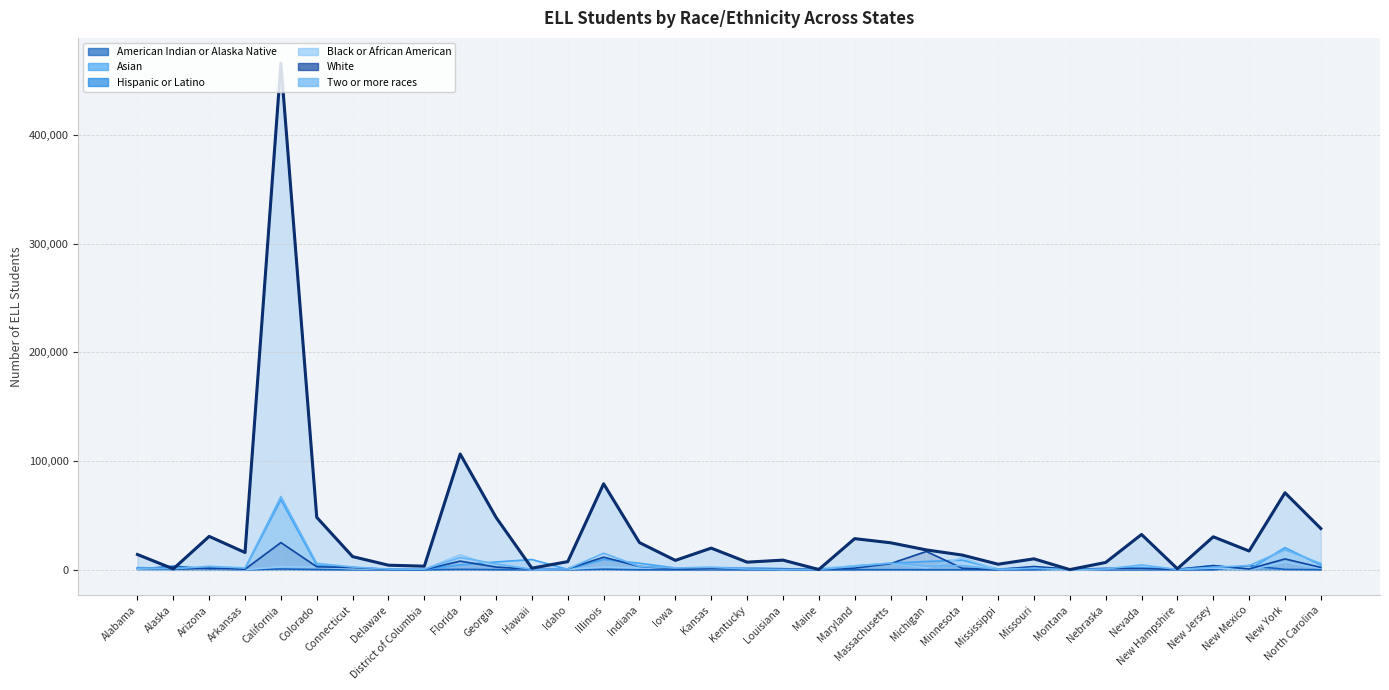

Reading left to right, transcribe all the data shown in this chart.

American Indian or Alaska Native: Alabama=519	Alaska=3374	Arizona=801	Arkansas=73	California=767	Colorado=255	Connecticut=36	Delaware=12	District of Columbia=27	Florida=433	Georgia=181	Hawaii=13	Idaho=50	Illinois=537	Indiana=46	Iowa=39	Kansas=78	Kentucky=15	Louisiana=30	Maine=21	Maryland=82	Massachusetts=116	Michigan=72	Minnesota=49	Mississippi=29	Missouri=38	Montana=934	Nebraska=36	Nevada=86	New Hampshire=5	New Jersey=33	New Mexico=3934	New York=399	North Carolina=95
Asian: Alabama=2033	Alaska=1346	Arizona=1544	Arkansas=1305	California=64517	Colorado=4248	Connecticut=1620	Delaware=612	District of Columbia=173	Florida=4613	Georgia=7239	Hawaii=9474	Idaho=456	Illinois=9626	Indiana=6075	Iowa=1705	Kansas=2066	Kentucky=1704	Louisiana=1051	Maine=358	Maryland=3698	Massachusetts=6013	Michigan=7692	Minnesota=8943	Mississippi=745	Missouri=2616	Montana=66	Nebraska=1302	Nevada=2188	New Hampshire=569	New Jersey=3974	New Mexico=366	New York=20430	North Carolina=4402
Hispanic or Latino: Alabama=14101	Alaska=859	Arizona=30756	Arkansas=15924	California=466118	Colorado=48290	Connecticut=12154	Delaware=4249	District of Columbia=3343	Florida=106543	Georgia=48232	Hawaii=1496	Idaho=7536	Illinois=79143	Indiana=25026	Iowa=8677	Kansas=19973	Kentucky=7062	Louisiana=8921	Maine=263	Maryland=28681	Massachusetts=24888	Michigan=18313	Minnesota=13578	Mississippi=5149	Missouri=10100	Montana=203	Nebraska=6773	Nevada=32529	New Hampshire=966	New Jersey=30386	New Mexico=17309	New York=70887	North Carolina=37990
Black or African American: Alabama=360	Alaska=172	Arizona=1419	Arkansas=121	California=2849	Colorado=2585	Connecticut=878	Delaware=516	District of Columbia=594	Florida=13831	Georgia=2956	Hawaii=70	Idaho=395	Illinois=2540	Indiana=1815	Iowa=1980	Kansas=711	Kentucky=1704	Louisiana=322	Maine=1535	Maryland=3410	Massachusetts=6059	Michigan=1857	Minnesota=11049	Mississippi=190	Missouri=2193	Montana=23	Nebraska=764	Nevada=591	New Hampshire=345	New Jersey=1635	New Mexico=189	New York=6996	North Carolina=1584
White: Alabama=1417	Alaska=449	Arizona=1546	Arkansas=556	California=25068	Colorado=2799	Connecticut=2093	Delaware=433	District of Columbia=205	Florida=7998	Georgia=2556	Hawaii=476	Idaho=862	Illinois=11662	Indiana=3092	Iowa=922	Kansas=1043	Kentucky=1122	Louisiana=919	Maine=537	Maryland=1595	Massachusetts=5697	Michigan=16888	Minnesota=1475	Mississippi=223	Missouri=3045	Montana=644	Nebraska=1158	Nevada=1078	New Hampshire=410	New Jersey=3836	New Mexico=707	New York=10040	North Carolina=2173
Two or more races: Alabama=1522	Alaska=838	Arizona=3256	Arkansas=1669	California=67423	Colorado=5945	Connecticut=2576	Delaware=686	District of Columbia=533	Florida=11372	Georgia=5451	Hawaii=465	Idaho=887	Illinois=15283	Indiana=3133	Iowa=1652	Kansas=2264	Kentucky=764	Louisiana=437	Maine=335	Maryland=3193	Massachusetts=6188	Michigan=3599	Minnesota=3830	Mississippi=477	Missouri=1349	Montana=254	Nebraska=751	Nevada=4543	New Hampshire=312	New Jersey=2355	New Mexico=3894	New York=18423	North Carolina=5885